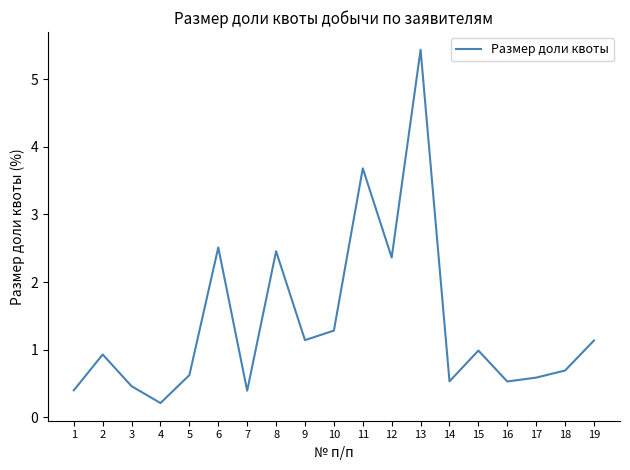

What is the average value?

1.4